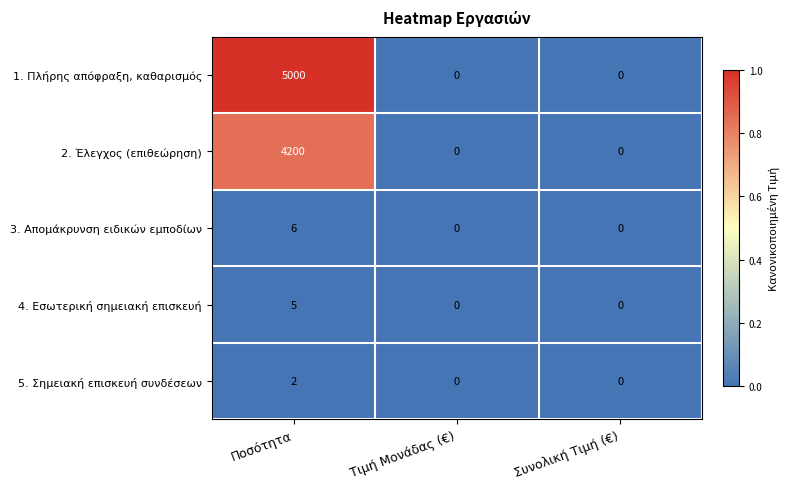

Which category has the highest value across all series?

Ποσότητα